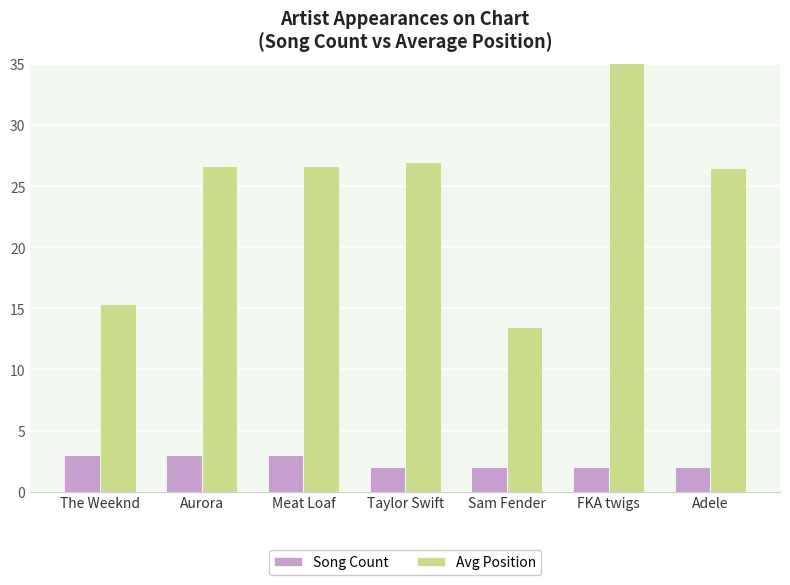

Which series changed the most between Taylor Swift and FKA twigs?

Avg Position